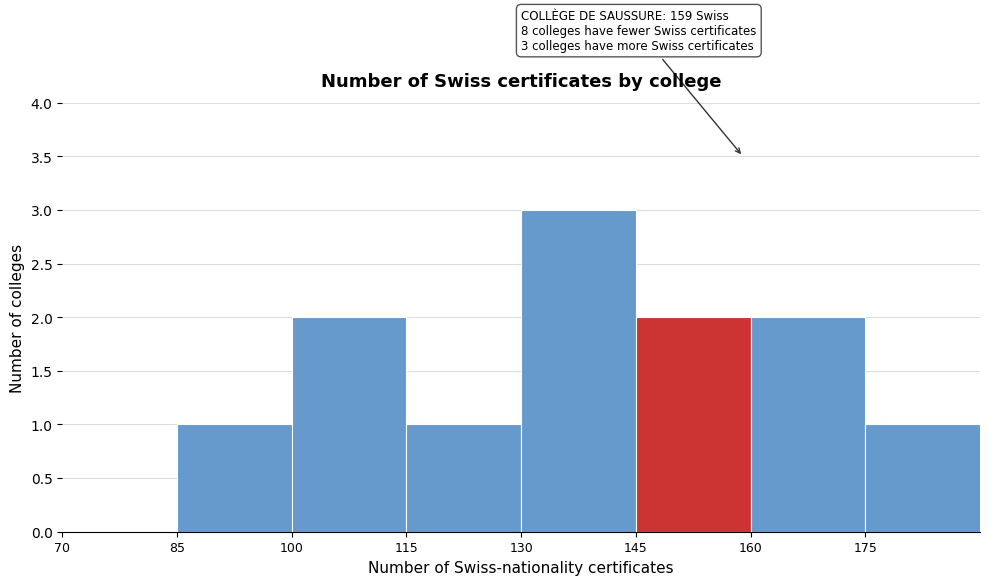

Over which range of the x-axis is the bar tallest?

130 to 145